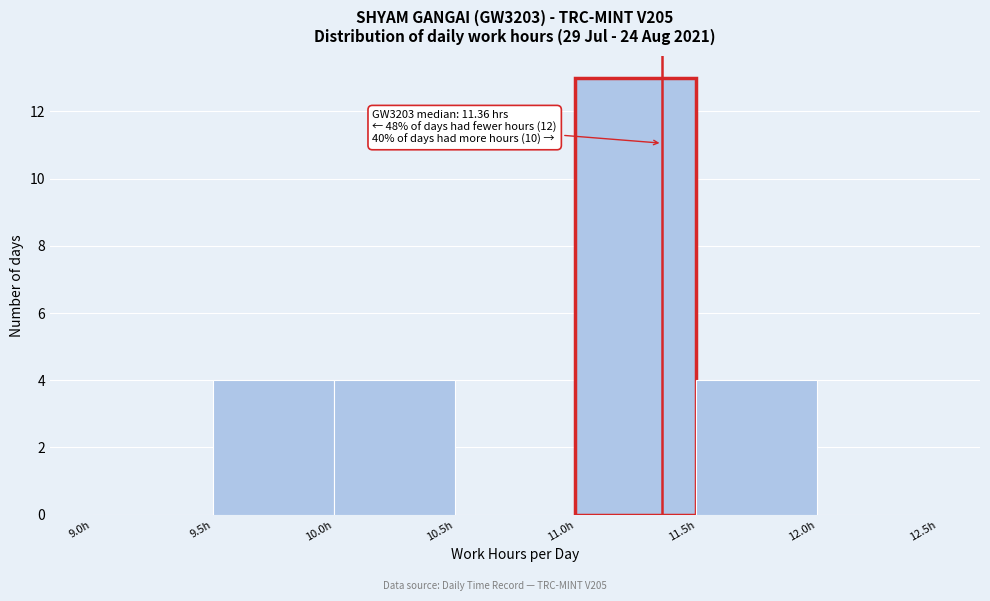

Which range on the x-axis has the tallest bar?

11.0 to 11.5